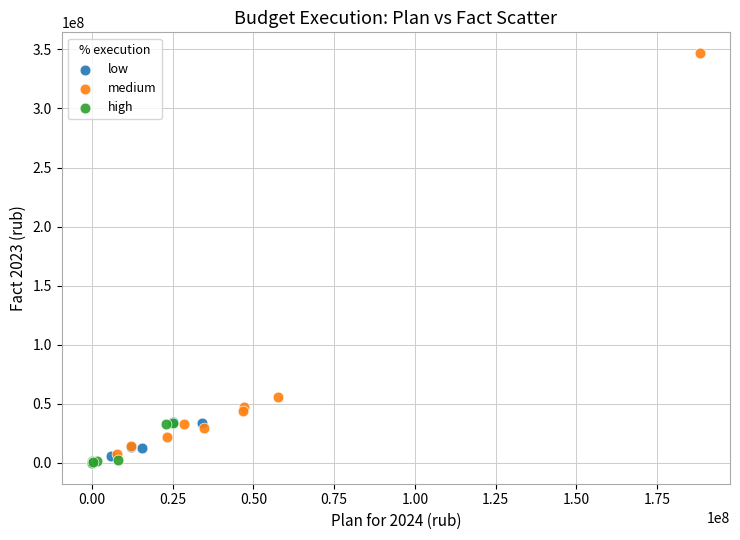

Which series reaches the maximum Y coordinate?

medium